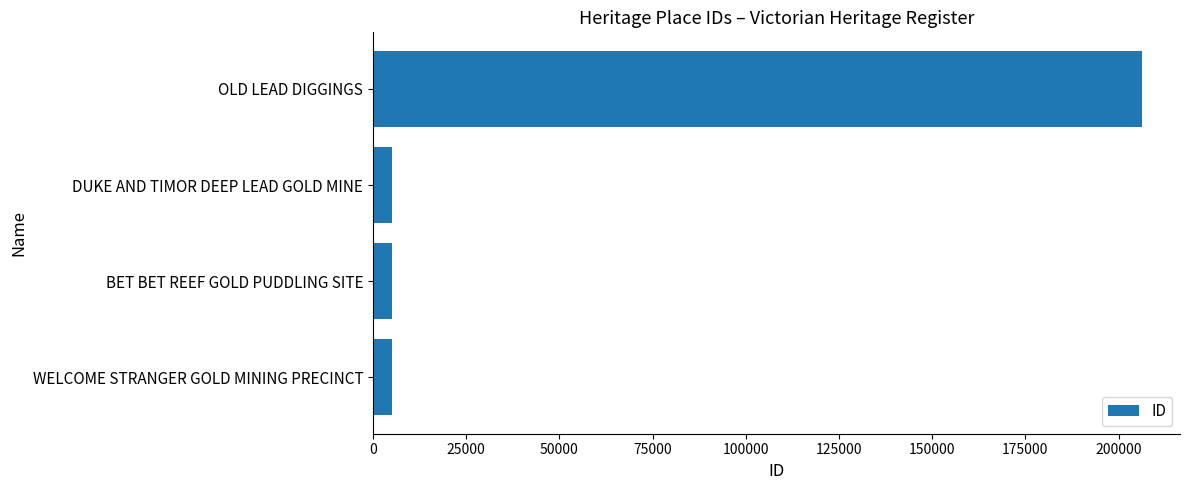

What is the ratio of the value at DUKE AND TIMOR DEEP LEAD GOLD MINE to the value at BET BET REEF GOLD PUDDLING SITE?

1.0